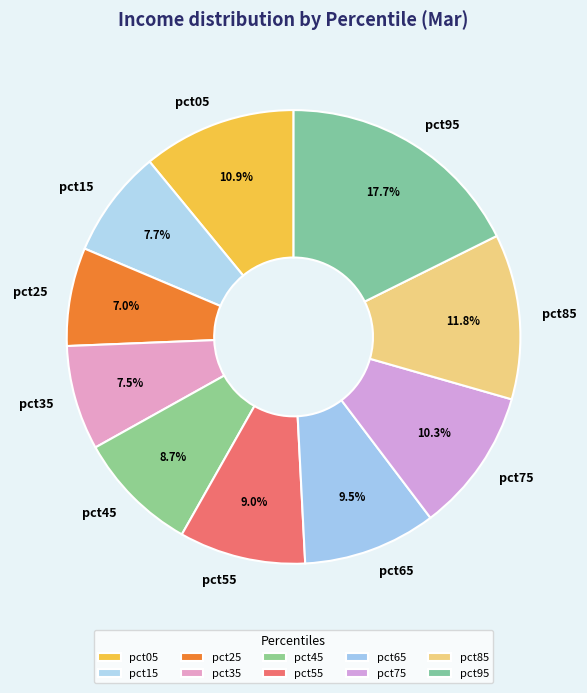

What is the largest slice in the pie chart?

pct95